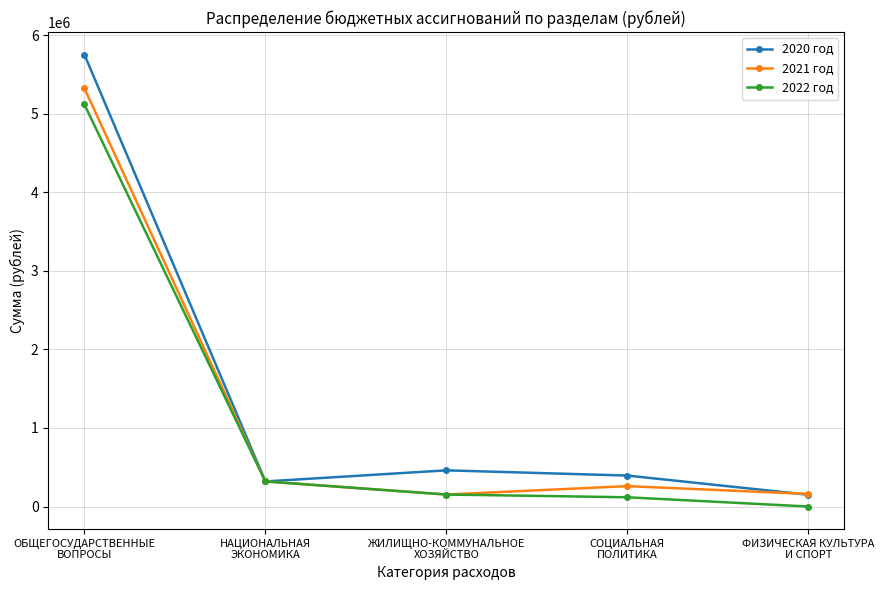

How many lines are shown in the chart?

3